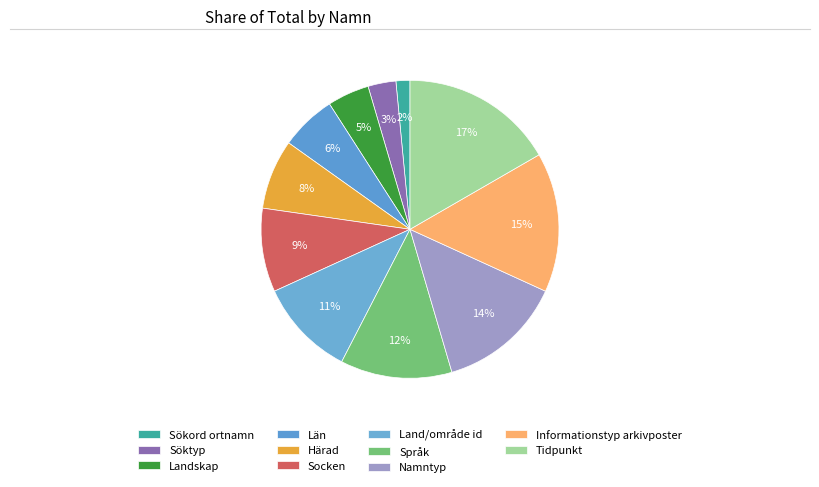

The Landskap slice represents 5% of the pie. True or false?

True